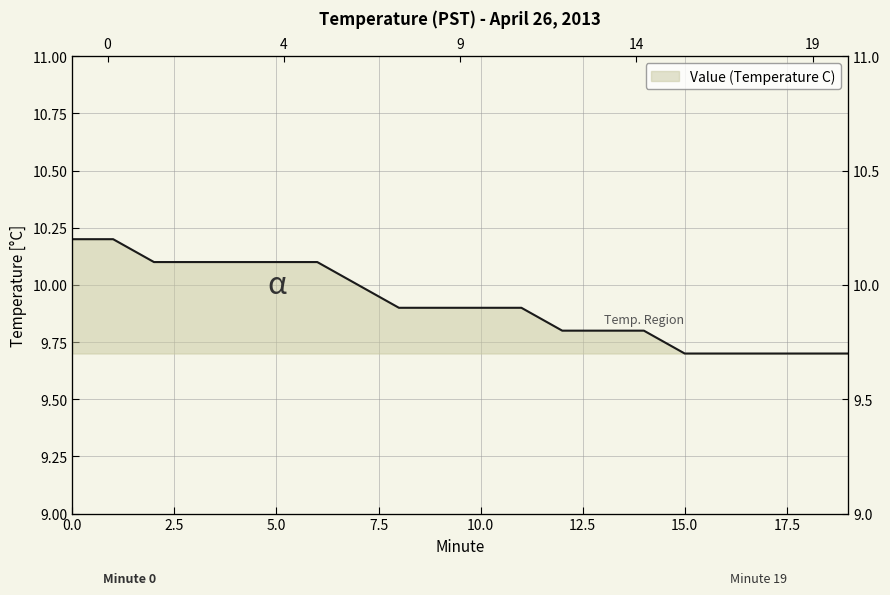

What is the ratio of the value at 14 to the value at 0?

1.0